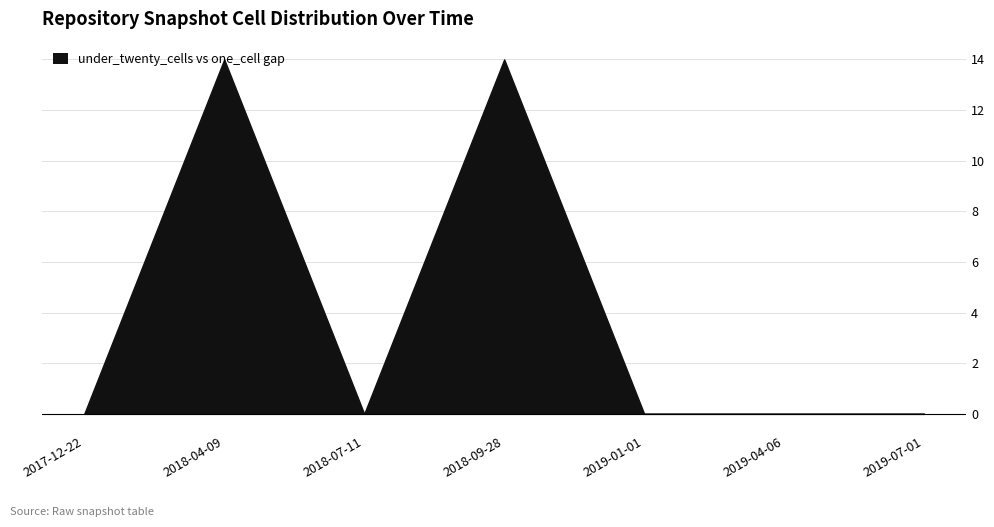

Which series has the largest range (max minus min)?

under_twenty_cells